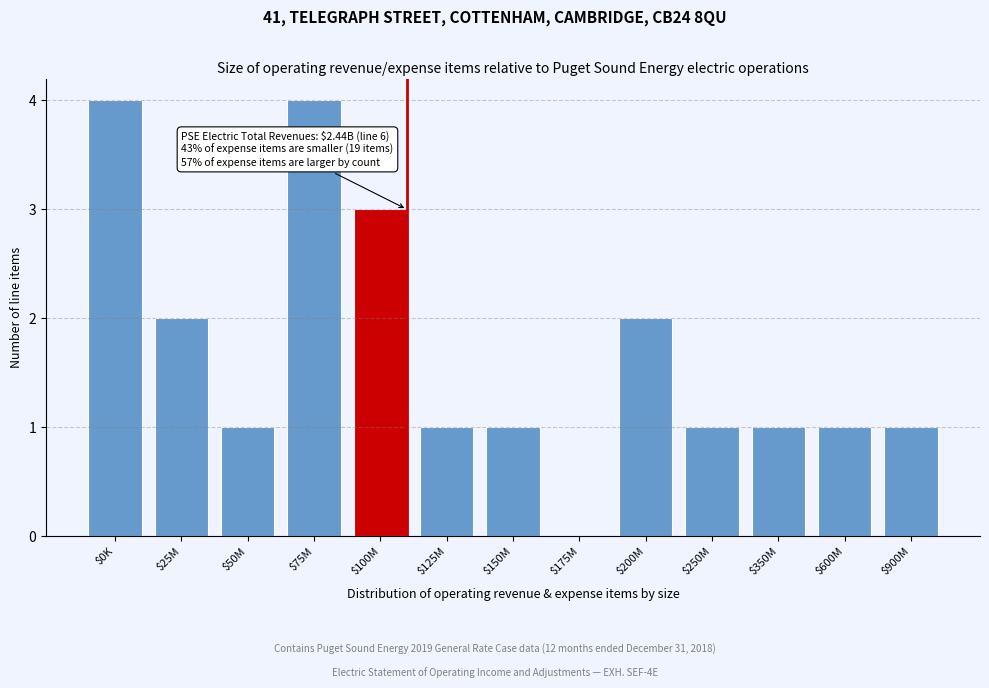

True or false: the data shows 1 at $350M.

True